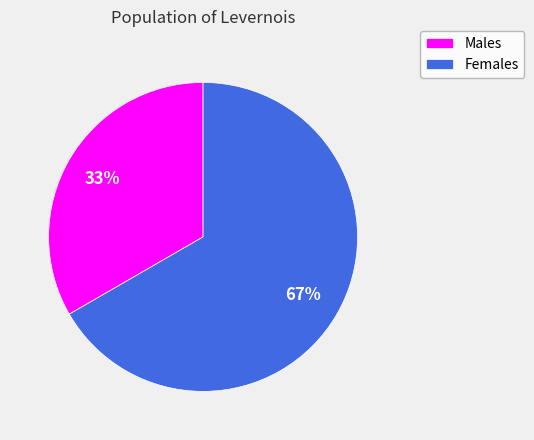

Is it true that Males is 42% of the pie?

False